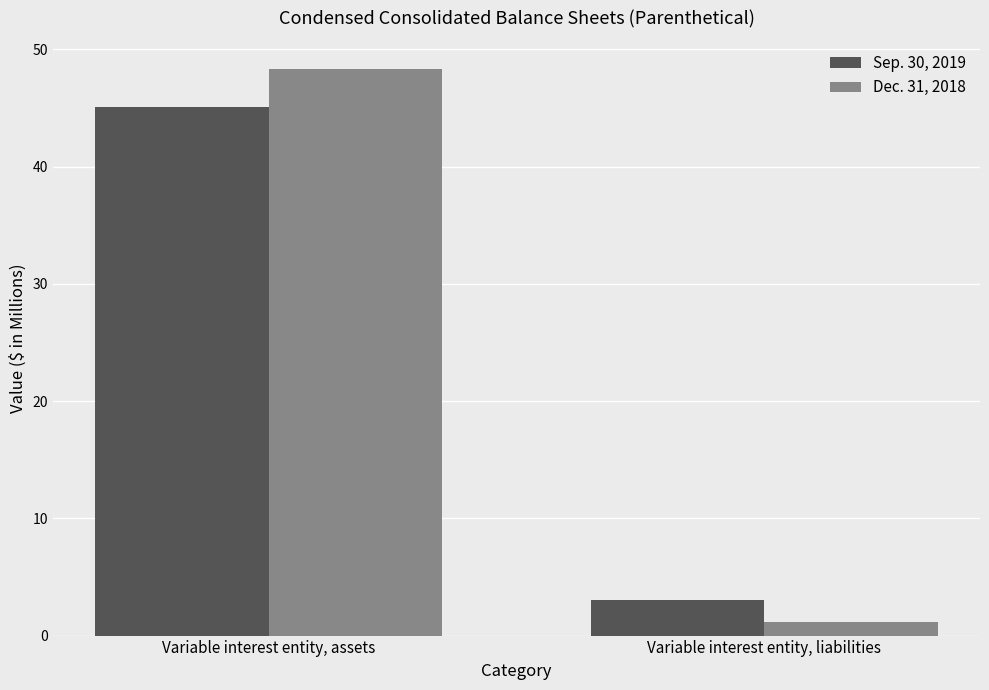

What position from the left is Variable interest entity, liabilities?

2